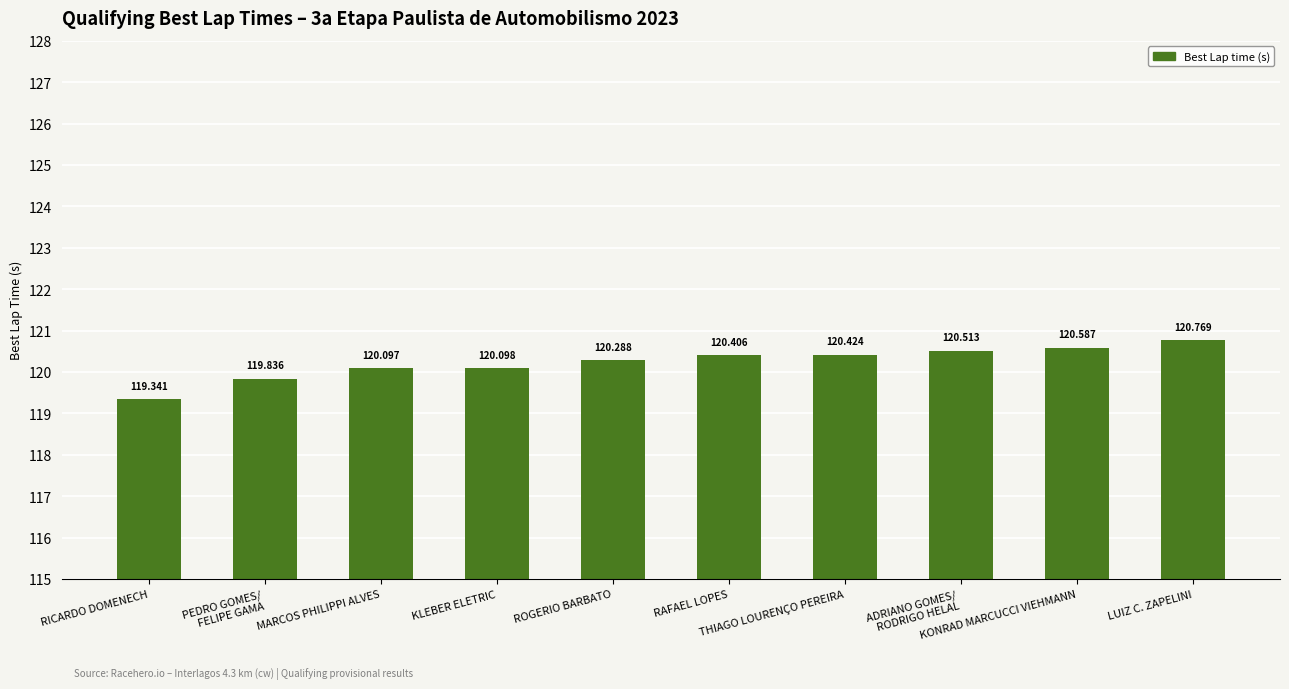

Reading left to right, what are all the values shown in this chart?

RICARDO DOMENECH=119.3	PEDRO GOMES/
FELIPE GAMA=119.8	MARCOS PHILIPPI ALVES=120.1	KLEBER ELETRIC=120.1	ROGERIO BARBATO=120.3	RAFAEL LOPES=120.4	THIAGO LOURENÇO PEREIRA=120.4	ADRIANO GOMES/
RODRIGO HELAL=120.5	KONRAD MARCUCCI VIEHMANN=120.6	LUIZ C. ZAPELINI=120.8